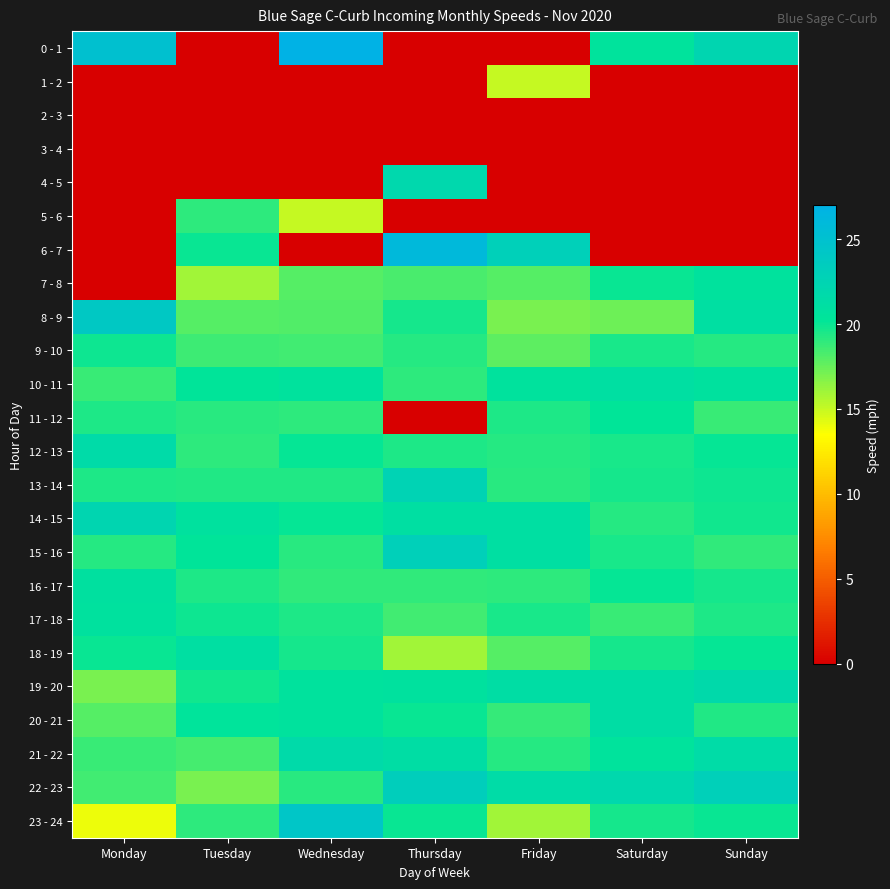

Reading left to right, list all the values displayed in this chart.

0 - 1: Monday=25.0	Tuesday=0.0	Wednesday=27.0	Thursday=0.0	Friday=0.0	Saturday=20.5	Sunday=22.3
1 - 2: Monday=0.0	Tuesday=0.0	Wednesday=0.0	Thursday=0.0	Friday=15.0	Saturday=0.0	Sunday=0.0
2 - 3: Monday=0.0	Tuesday=0.0	Wednesday=0.0	Thursday=0.0	Friday=0.0	Saturday=0.0	Sunday=0.0
3 - 4: Monday=0.0	Tuesday=0.0	Wednesday=0.0	Thursday=0.0	Friday=0.0	Saturday=0.0	Sunday=0.0
4 - 5: Monday=0.0	Tuesday=0.0	Wednesday=0.0	Thursday=22.0	Friday=0.0	Saturday=0.0	Sunday=0.0
5 - 6: Monday=0.0	Tuesday=19.0	Wednesday=15.0	Thursday=0.0	Friday=0.0	Saturday=0.0	Sunday=0.0
6 - 7: Monday=0.0	Tuesday=20.0	Wednesday=0.0	Thursday=26.0	Friday=23.0	Saturday=0.0	Sunday=0.0
7 - 8: Monday=0.0	Tuesday=16.0	Wednesday=18.0	Thursday=18.3	Friday=18.0	Saturday=20.0	Sunday=20.7
8 - 9: Monday=24.0	Tuesday=18.0	Wednesday=18.1	Thursday=19.7	Friday=17.0	Saturday=17.3	Sunday=21.0
9 - 10: Monday=19.9	Tuesday=18.6	Wednesday=18.6	Thursday=19.2	Friday=17.8	Saturday=19.6	Sunday=19.2
10 - 11: Monday=18.7	Tuesday=20.3	Wednesday=20.6	Thursday=19.1	Friday=20.6	Saturday=21.1	Sunday=20.8
11 - 12: Monday=19.5	Tuesday=19.1	Wednesday=19.1	Thursday=0.0	Friday=19.5	Saturday=20.1	Sunday=18.8
12 - 13: Monday=21.6	Tuesday=19.1	Wednesday=20.1	Thursday=19.4	Friday=19.3	Saturday=19.6	Sunday=20.1
13 - 14: Monday=19.5	Tuesday=19.4	Wednesday=19.4	Thursday=22.7	Friday=19.1	Saturday=19.7	Sunday=19.9
14 - 15: Monday=22.4	Tuesday=20.7	Wednesday=20.1	Thursday=21.0	Friday=21.0	Saturday=19.3	Sunday=19.8
15 - 16: Monday=19.3	Tuesday=20.3	Wednesday=19.2	Thursday=23.0	Friday=21.0	Saturday=19.6	Sunday=18.9
16 - 17: Monday=20.8	Tuesday=19.5	Wednesday=18.9	Thursday=18.9	Friday=19.0	Saturday=20.1	Sunday=19.7
17 - 18: Monday=20.8	Tuesday=19.9	Wednesday=19.5	Thursday=18.5	Friday=19.6	Saturday=18.7	Sunday=19.4
18 - 19: Monday=20.0	Tuesday=21.0	Wednesday=19.7	Thursday=16.0	Friday=18.0	Saturday=19.7	Sunday=20.1
19 - 20: Monday=17.0	Tuesday=19.8	Wednesday=20.7	Thursday=20.8	Friday=21.2	Saturday=21.2	Sunday=21.8
20 - 21: Monday=18.0	Tuesday=20.4	Wednesday=20.6	Thursday=20.0	Friday=18.8	Saturday=21.2	Sunday=19.3
21 - 22: Monday=18.8	Tuesday=18.4	Wednesday=21.7	Thursday=21.2	Friday=19.2	Saturday=20.5	Sunday=21.5
22 - 23: Monday=18.5	Tuesday=17.0	Wednesday=19.2	Thursday=23.2	Friday=21.5	Saturday=22.0	Sunday=23.0
23 - 24: Monday=14.0	Tuesday=19.0	Wednesday=24.3	Thursday=20.0	Friday=16.0	Saturday=19.7	Sunday=20.0